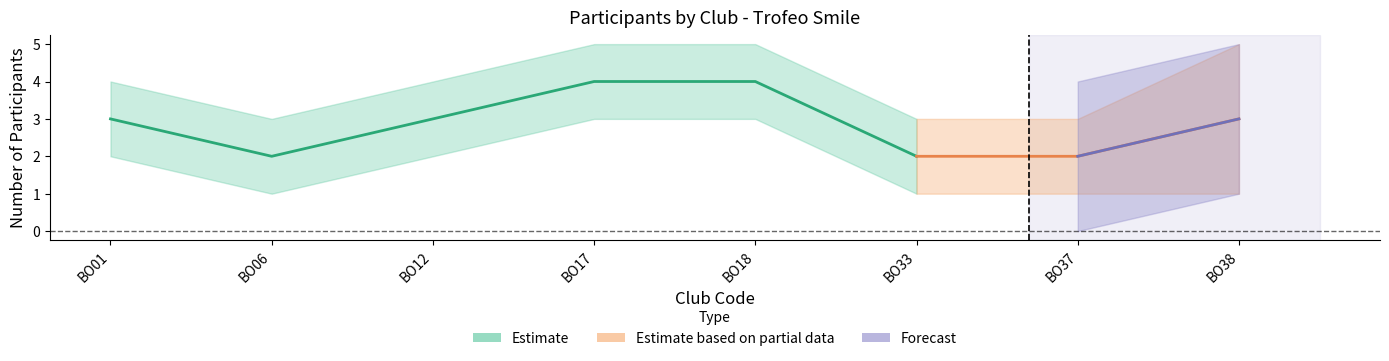

The Estimate series shows 1 at BO01. True or false?

False